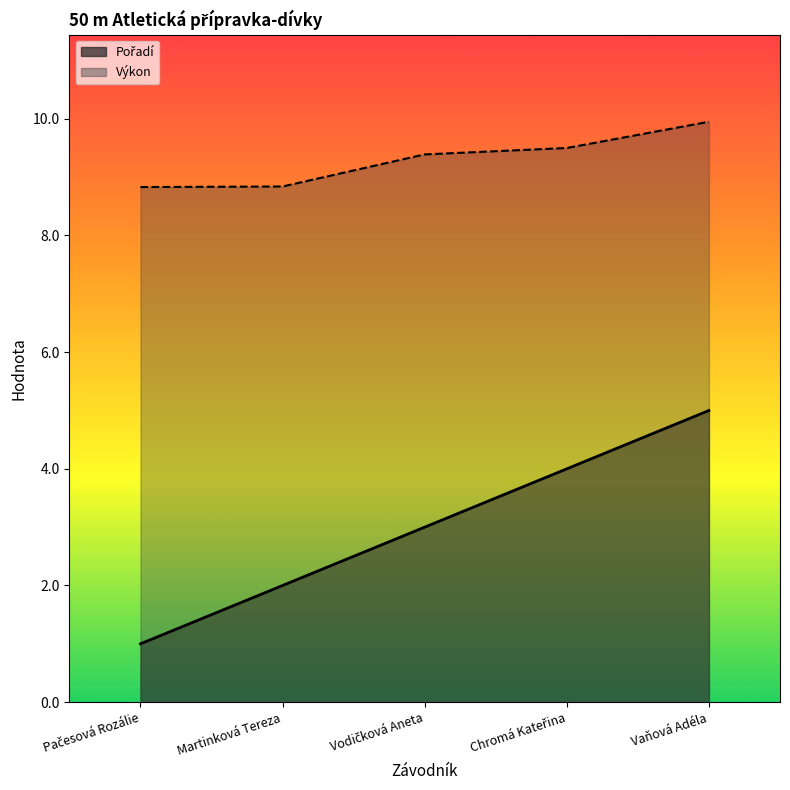

What is the difference between the highest and lowest values at Vaňová Adéla?

4.9